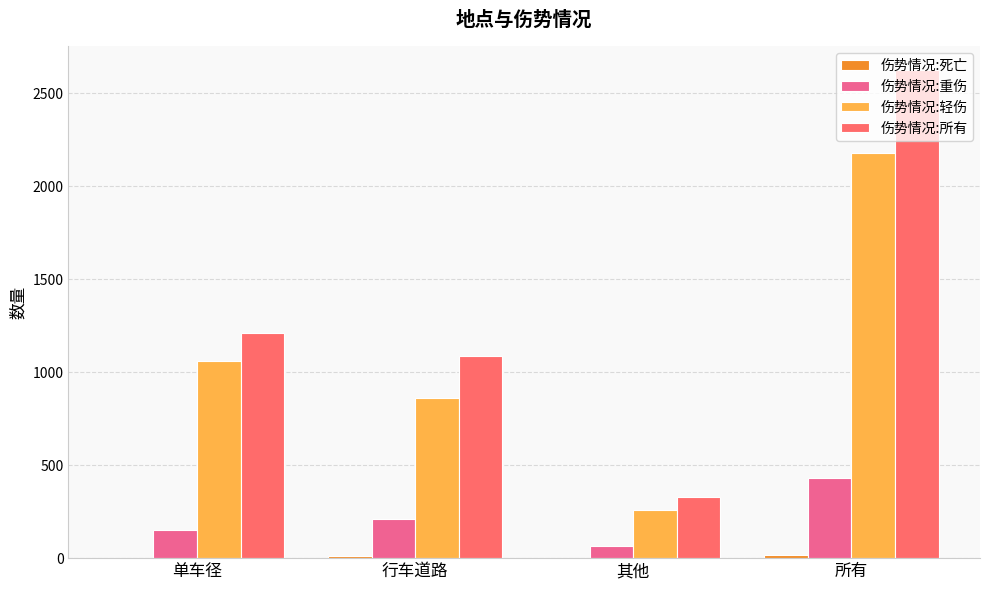

Between 行车道路 and 其他, which series saw the biggest shift?

伤势情况:所有